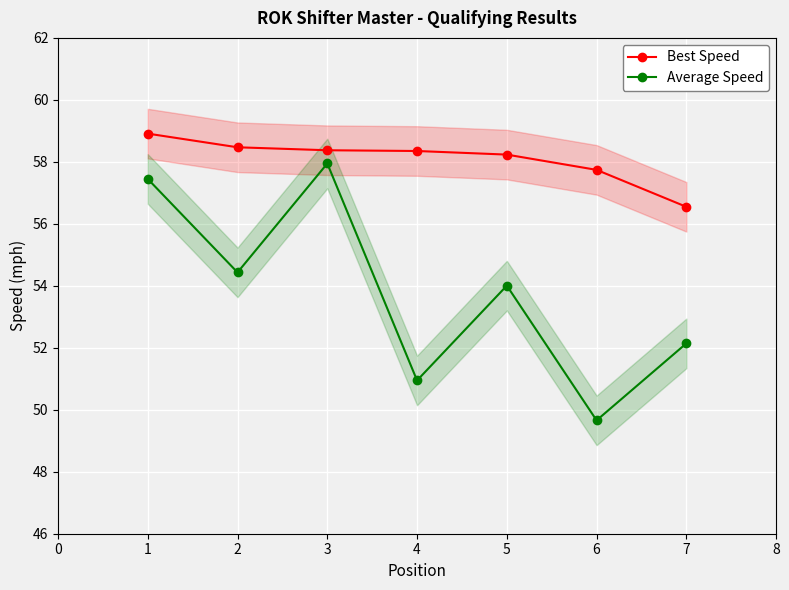

At which label is Average Speed closest to 53?

7